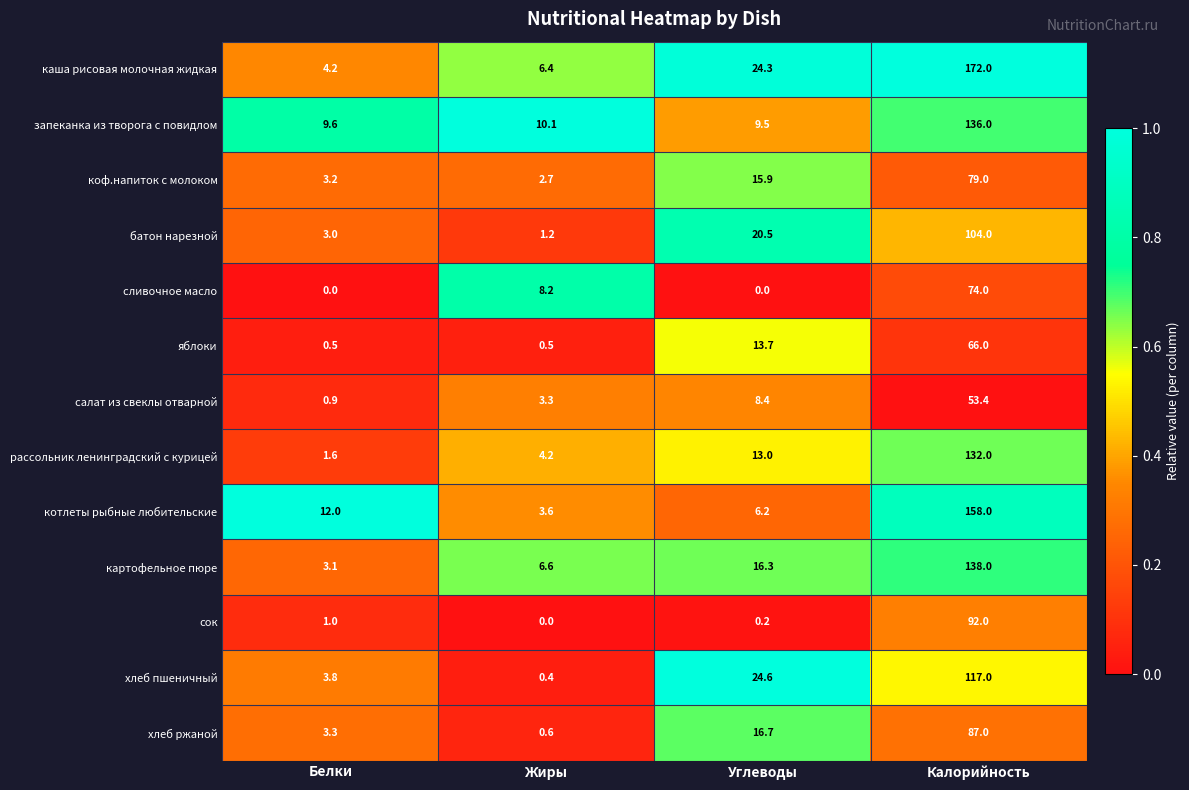

The value of сок at Жиры is 0.0. True or false?

True